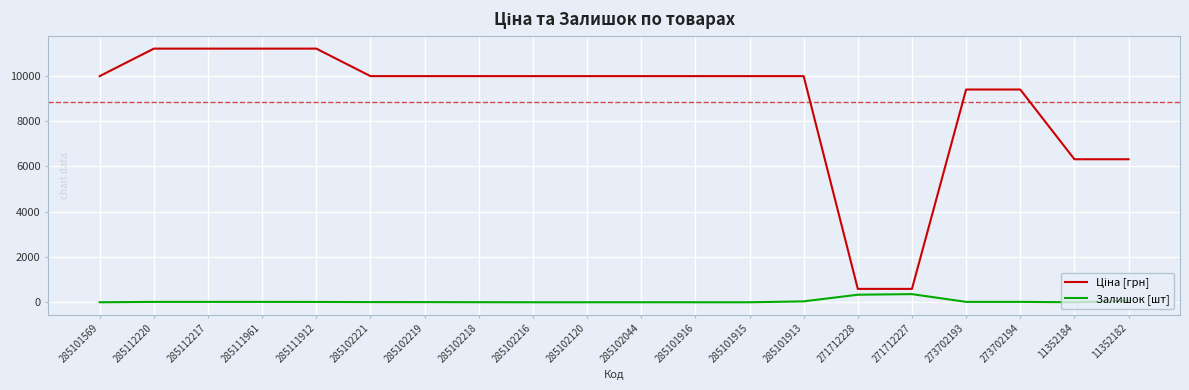

True or false: Залишок [шт] has a value of 0.0 at 11352184.

True